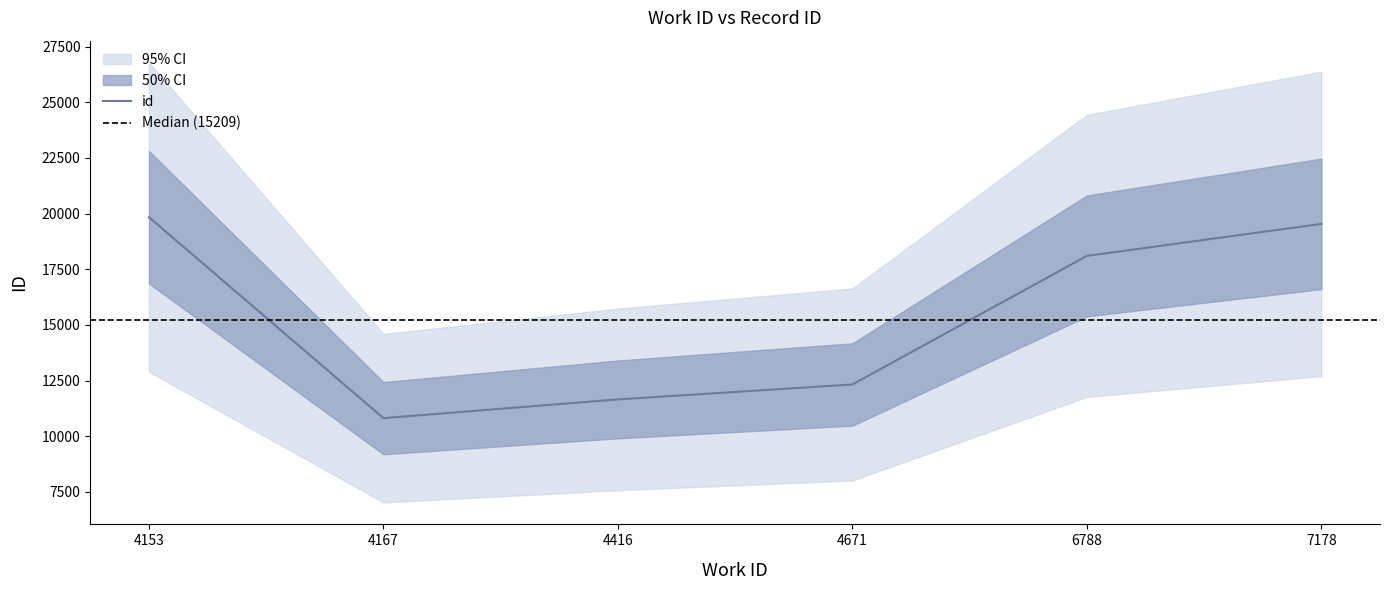

Approximately how many times larger is the value at 4671 compared to 6788?

0.7